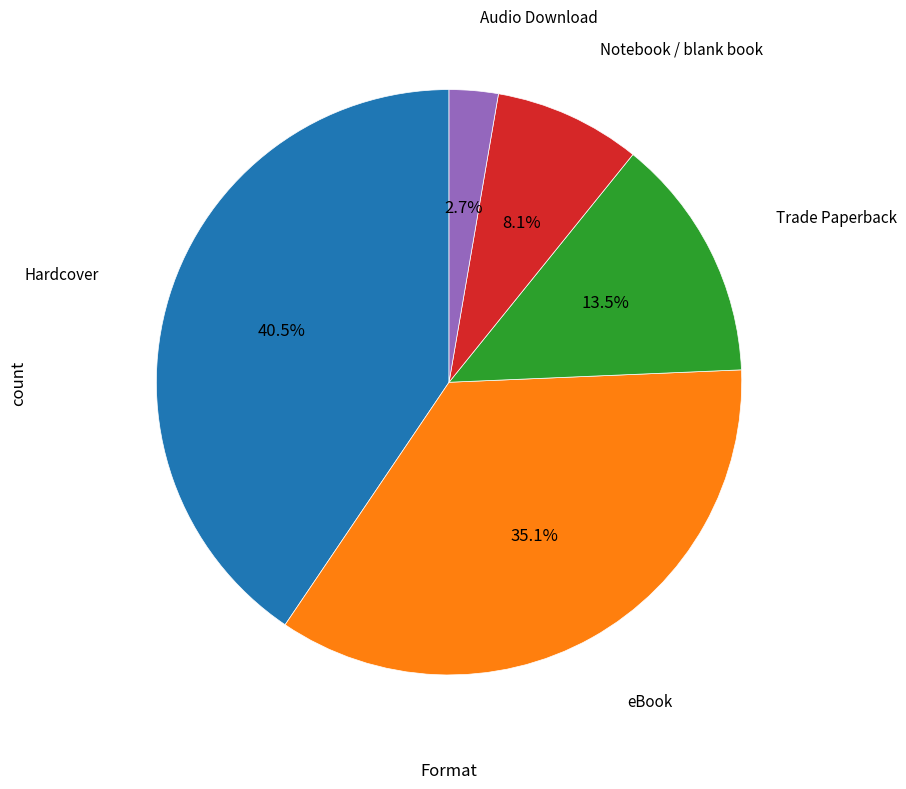

To the nearest percent, what is the average slice percentage?

20%